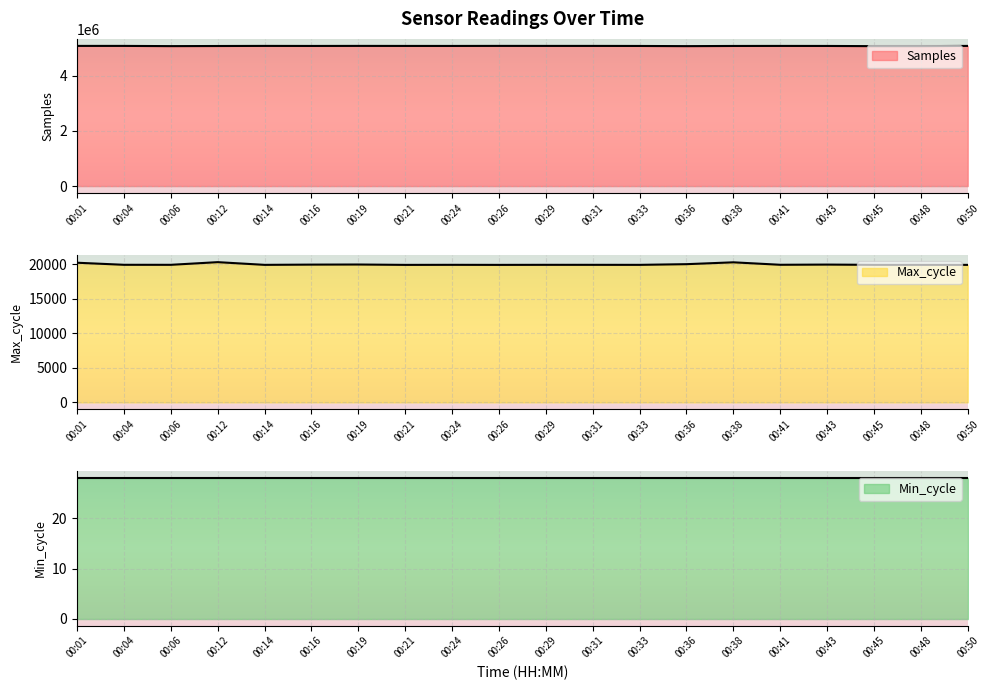

What is the approximate value of Samples at 00:14, to the nearest 100?

5089600